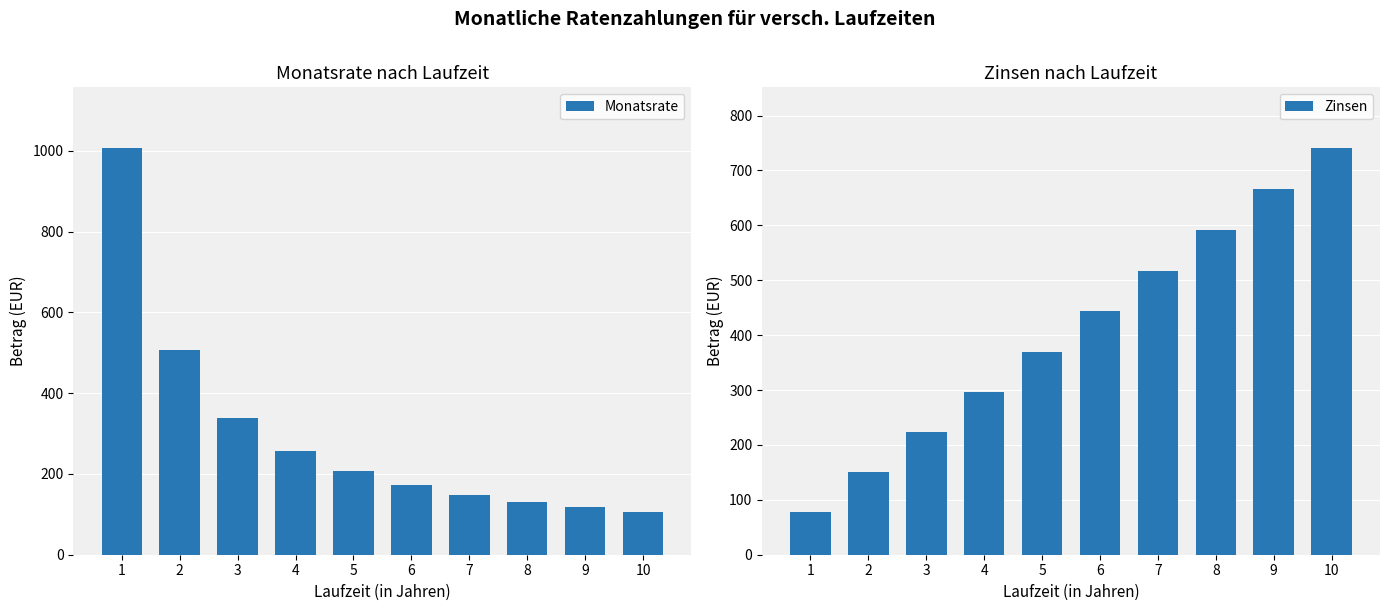

Reading left to right, transcribe all the data shown in this chart.

Monatsrate: 1006.5	506.3	339.5	256.2	206.2	172.8	149.0	131.2	117.3	106.2
Zinsen: 78.1	150.6	223.3	296.3	369.6	443.2	517.1	591.2	665.7	740.4